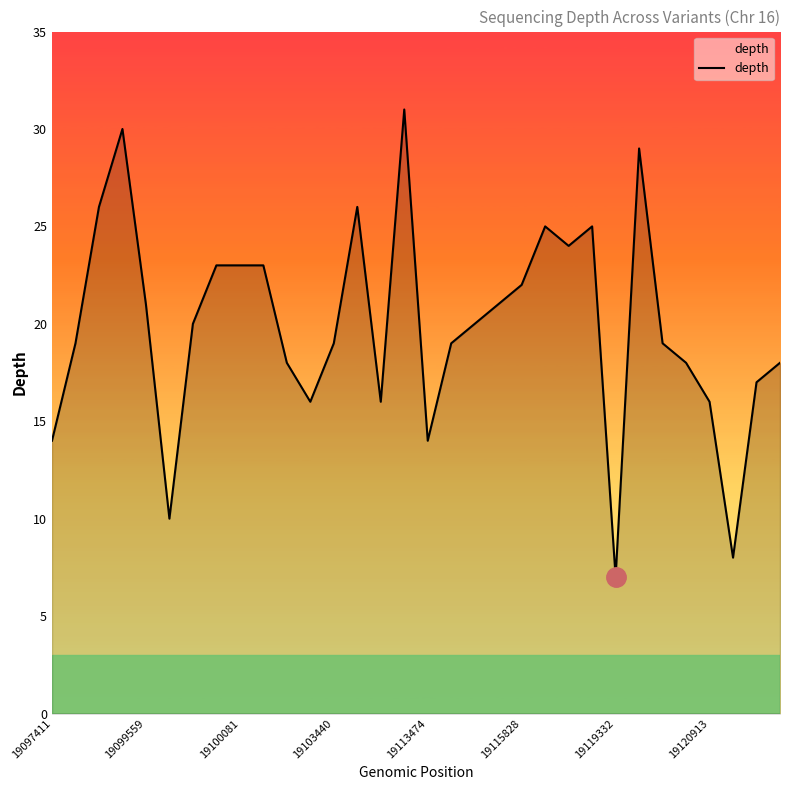

What is the maximum value shown in the chart?

31